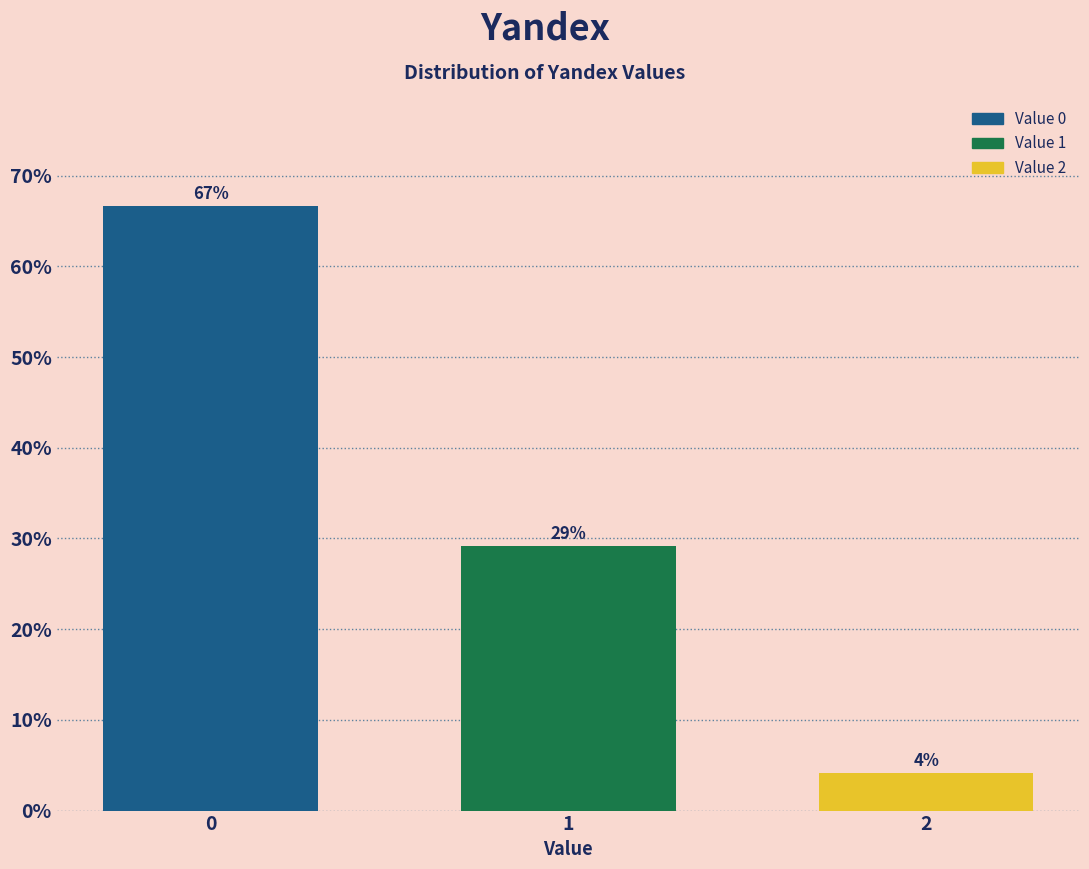

How many bars are there in total?

3